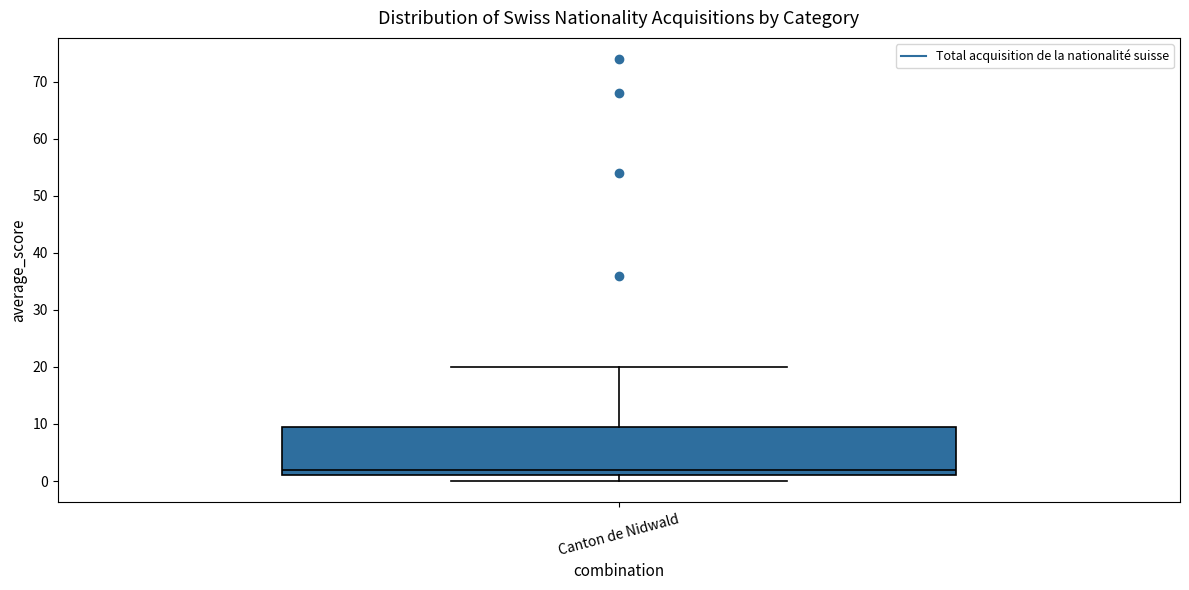

Read this box plot against the y-axis: the position of the median line, the range covered by the box, and the ends of both whiskers. The values are not printed on the chart, so give them approximately, as read against the axis.

median 2, box 1 to 10, whiskers 0 to 20